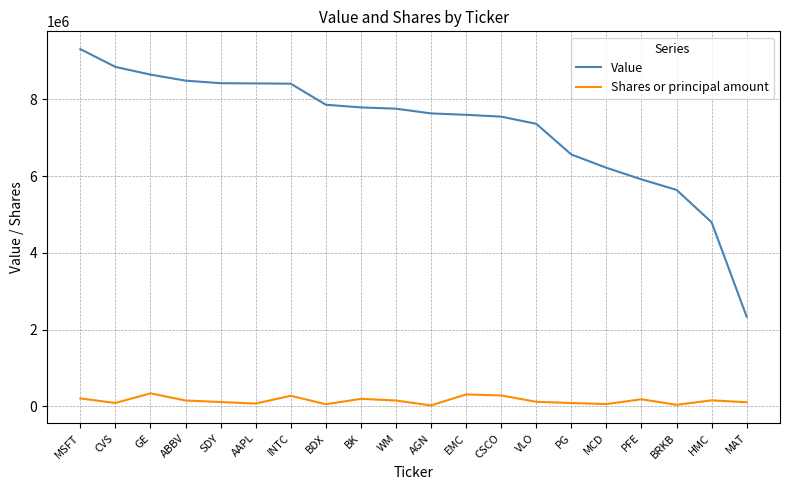

True or false: Value has a value of 2577672 at HMC.

False